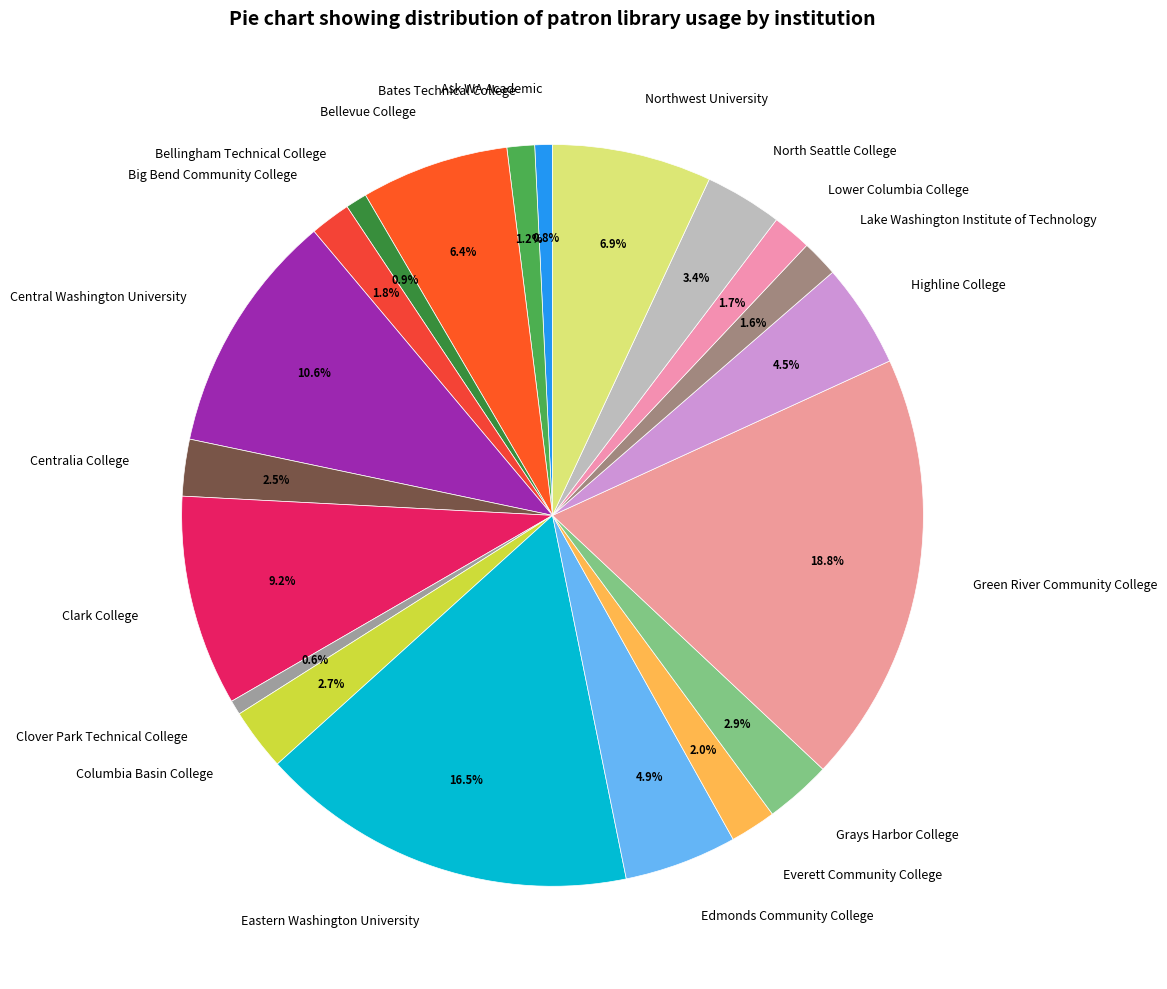

Does any single category account for the majority?

No